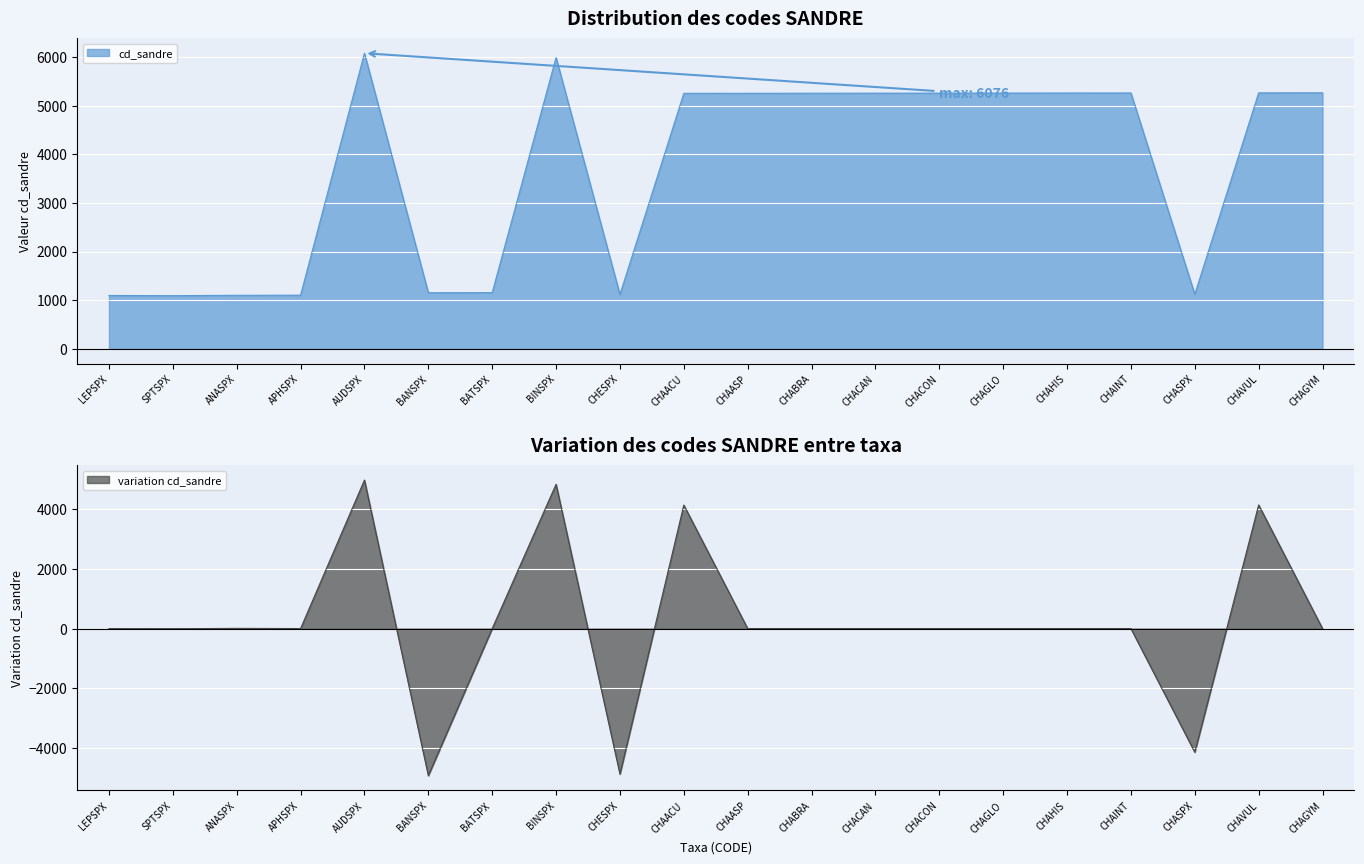

At which category does the chart reach its peak across all series?

AUDSPX